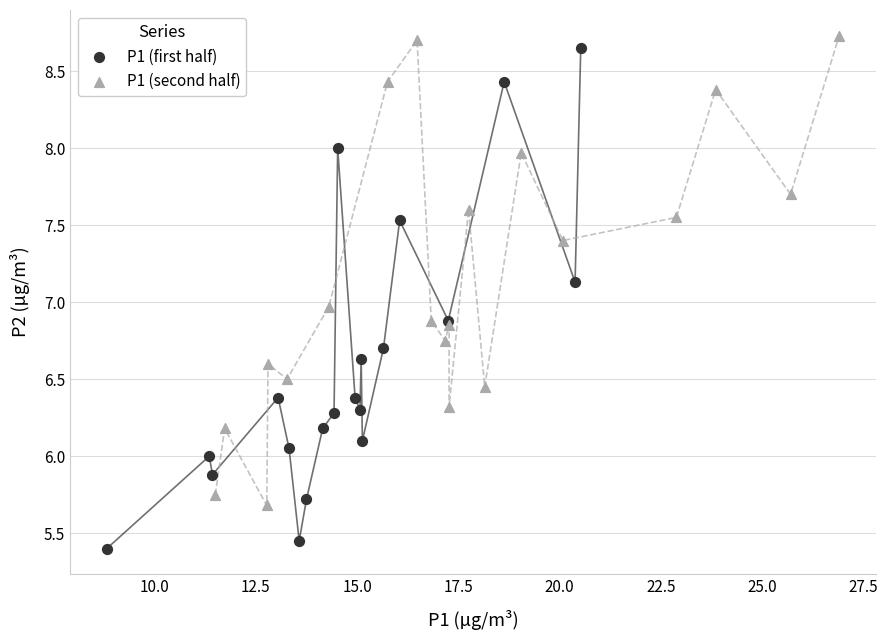

Which series has the largest Y range (max minus min)?

P1 (first half)